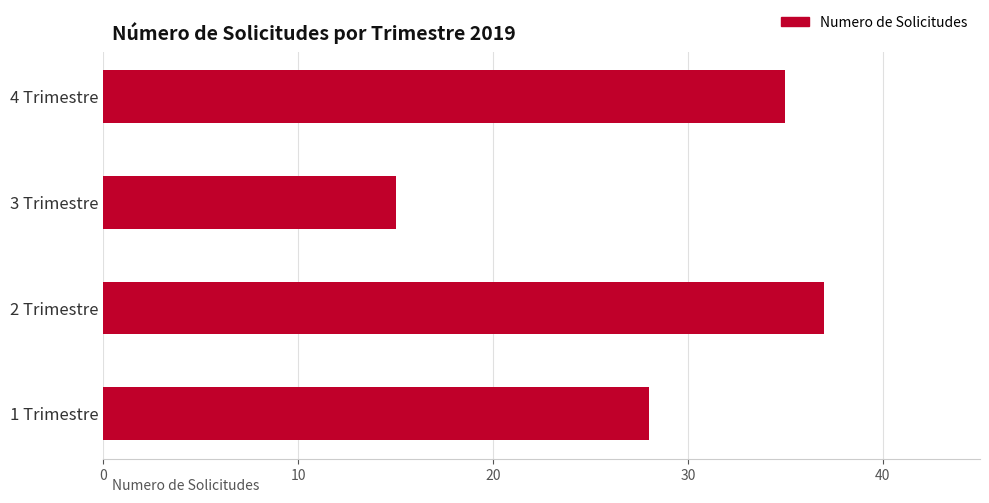

True or false: the data shows 12 at 4 Trimestre.

False